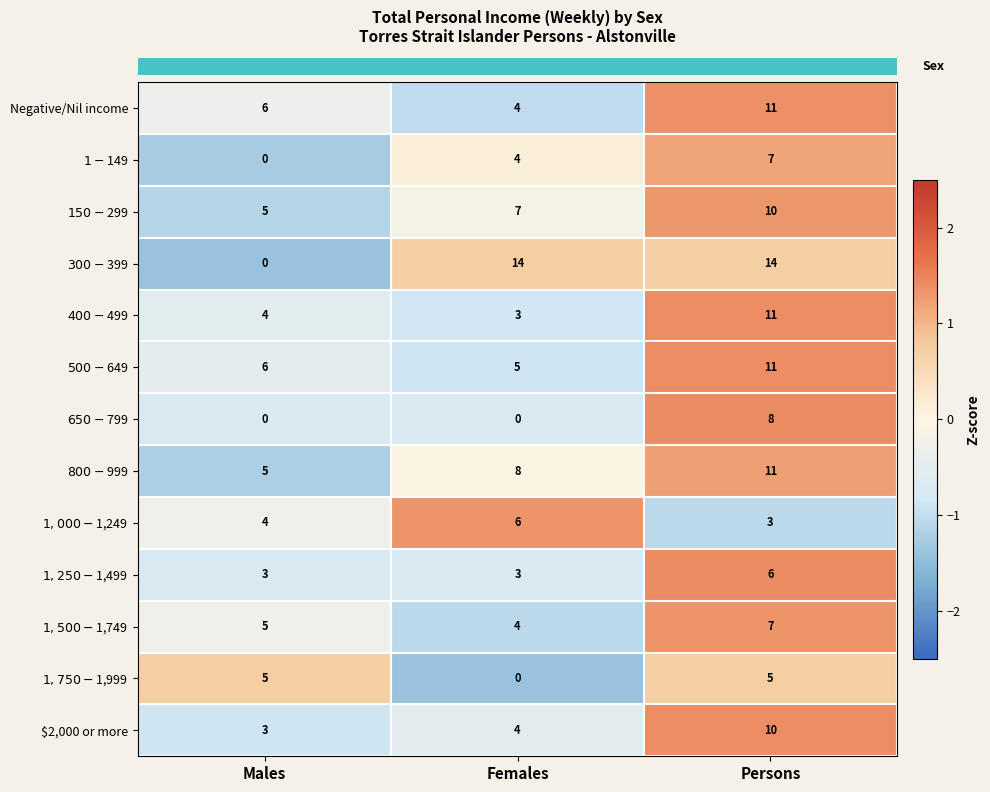

Which series changed the most between Males and Persons?

$300-$399